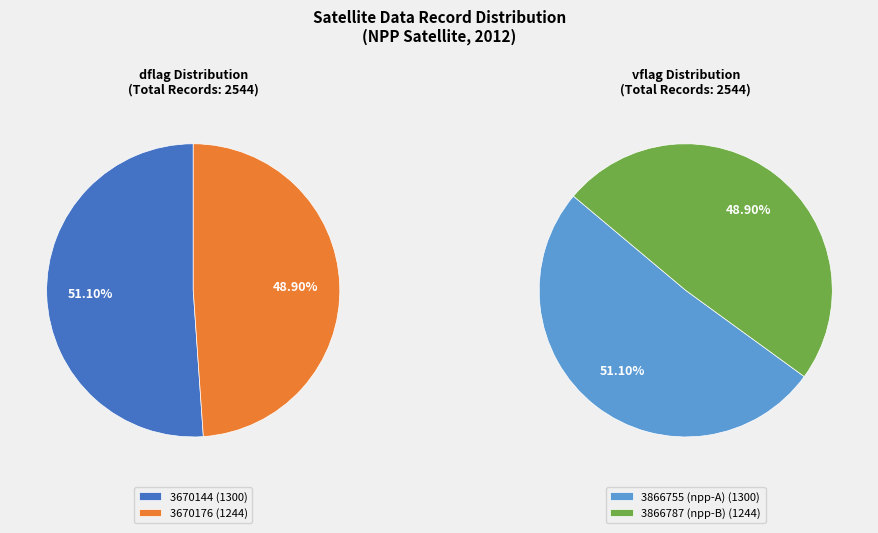

How many slices are in this pie chart?

2